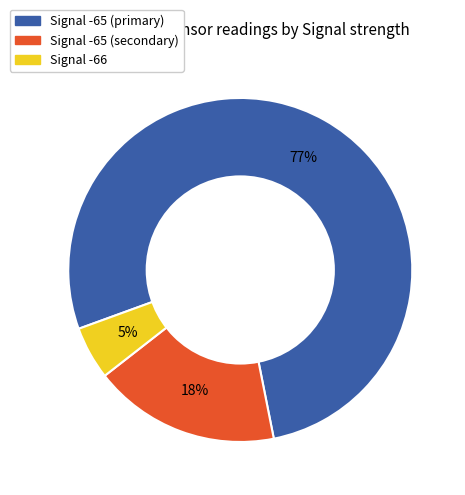

To the nearest percent, what is the difference between the largest and smallest slice percentages?

72%